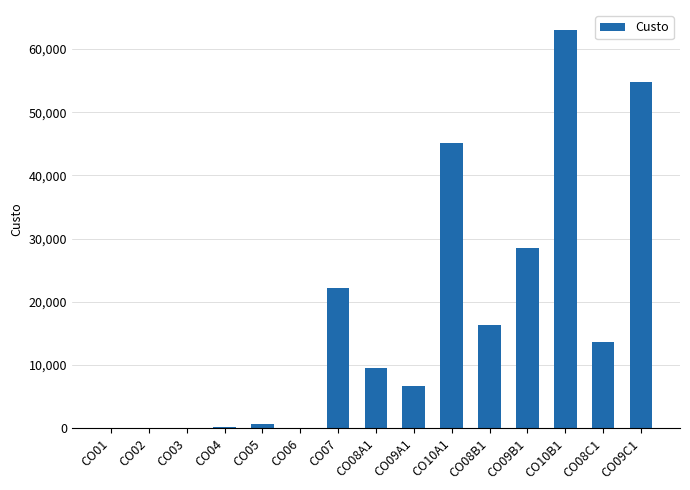

What is the sum of the values at CO08C1 and CO09A1?

20392.4